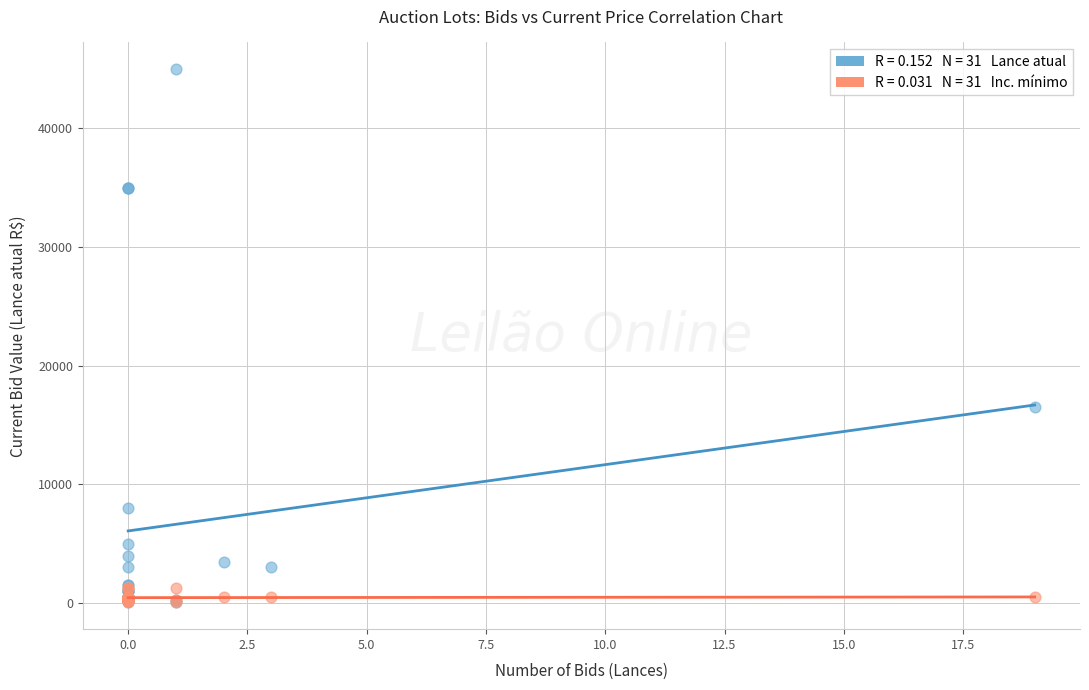

Across all series, what Y value is closest to 22525?

16500